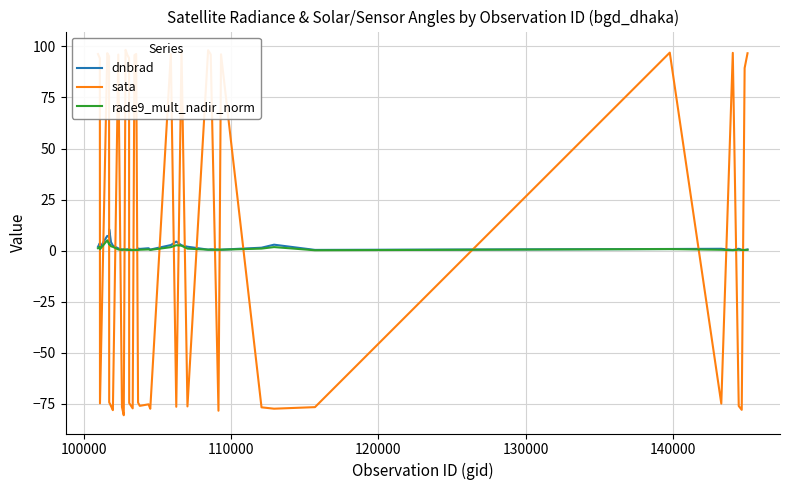

Which series has the largest total across all categories?

sata